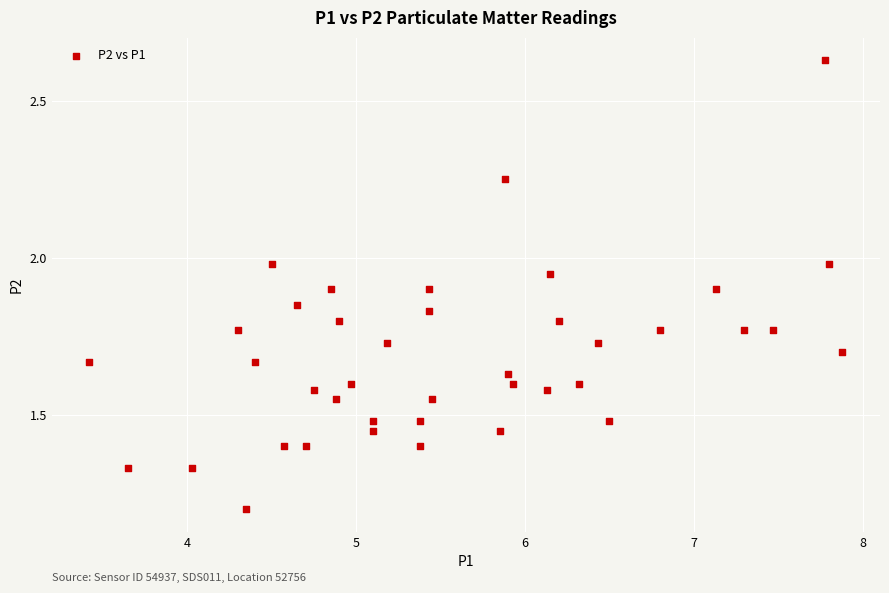

What Y value in the scatter plot is closest to 1?

1.2